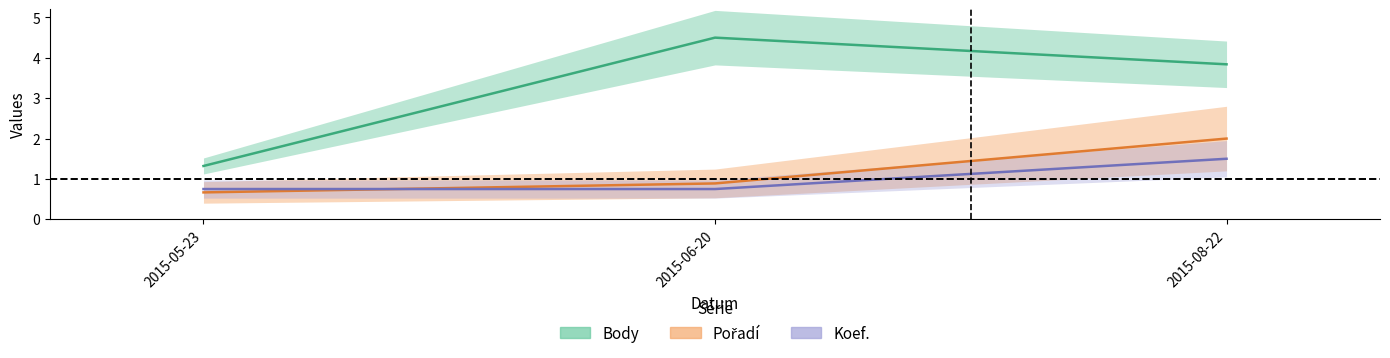

Between 2015-06-20 and 2015-08-22, which series saw the biggest shift?

Pořadí